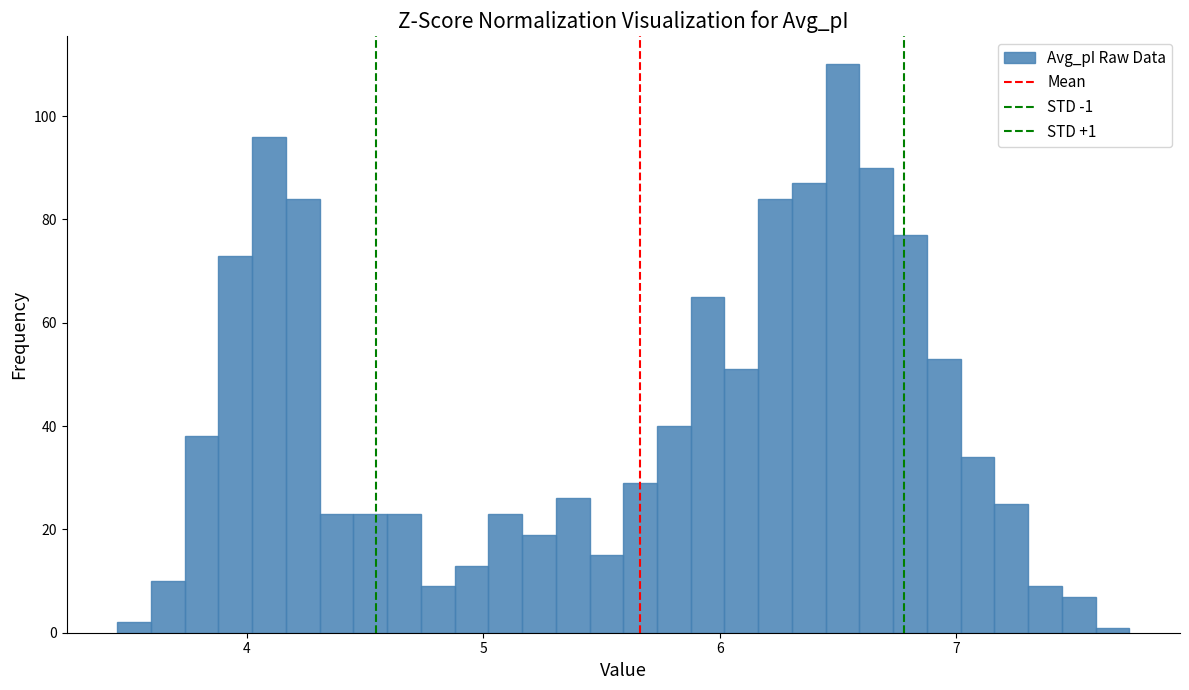

Read against the x-axis, roughly where is the centre of the tallest bar?

6.5